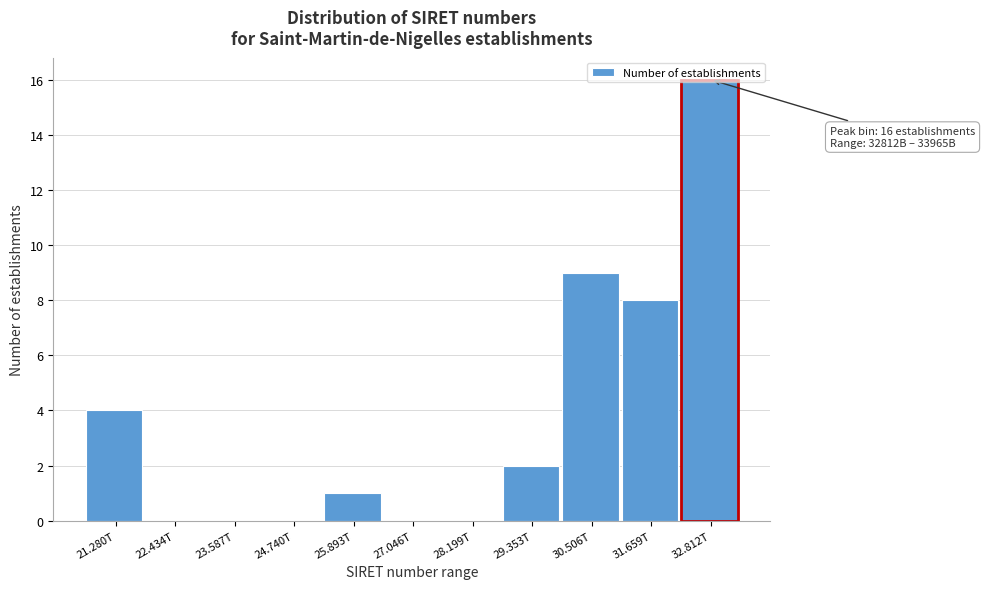

Read the value at 30.506T, to the nearest 10.

10